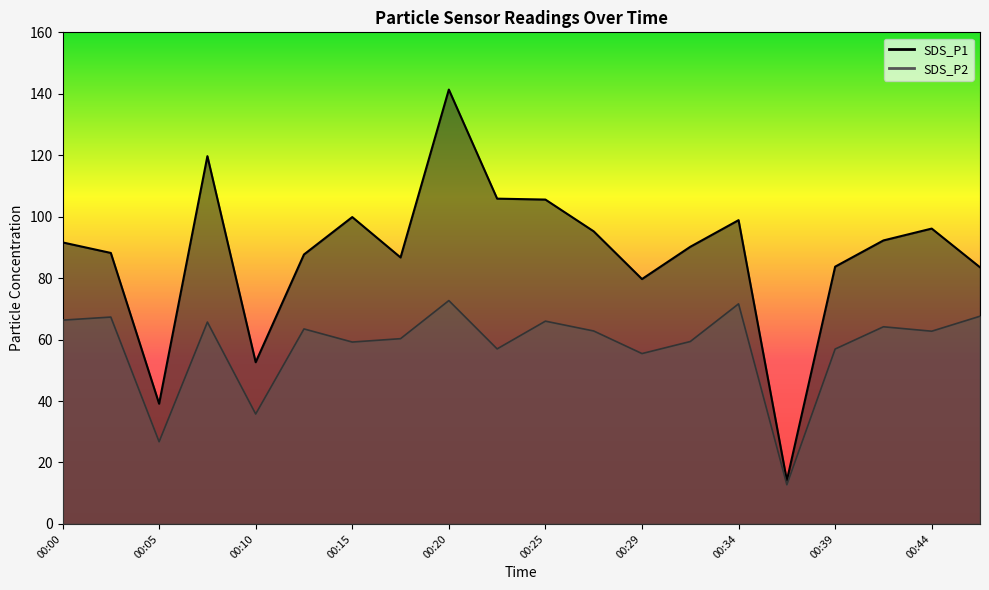

The SDS_P1 series shows 39.1 at 00:05. True or false?

True